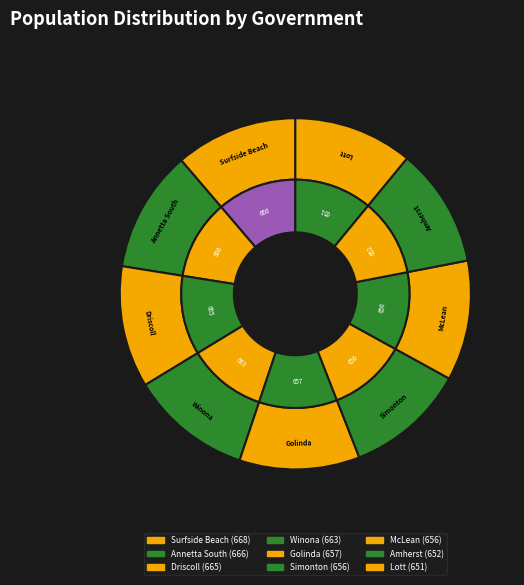

Is it true that Simonton is 11% of the pie?

True